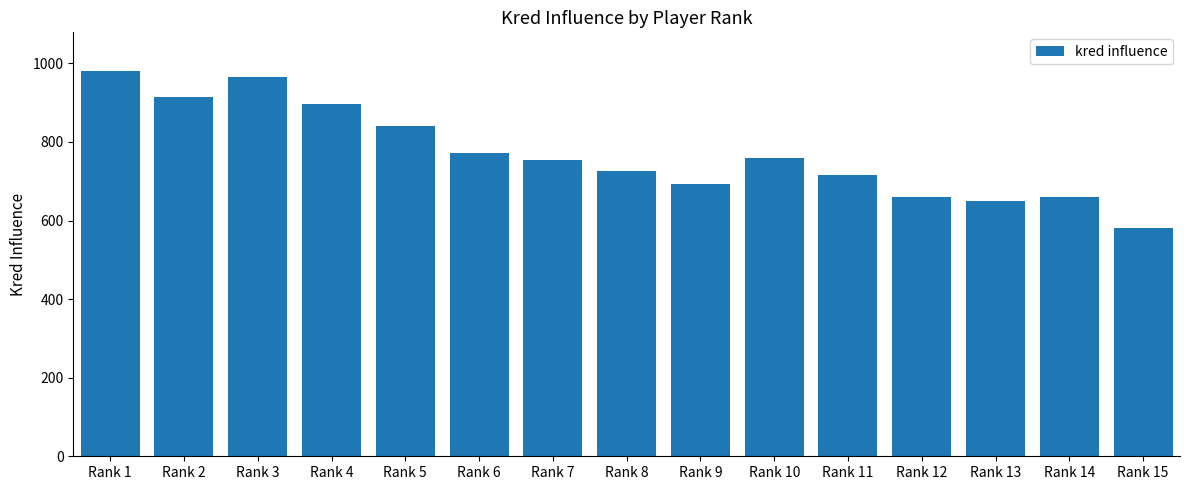

At which label does the data first exceed 755?

Rank 1